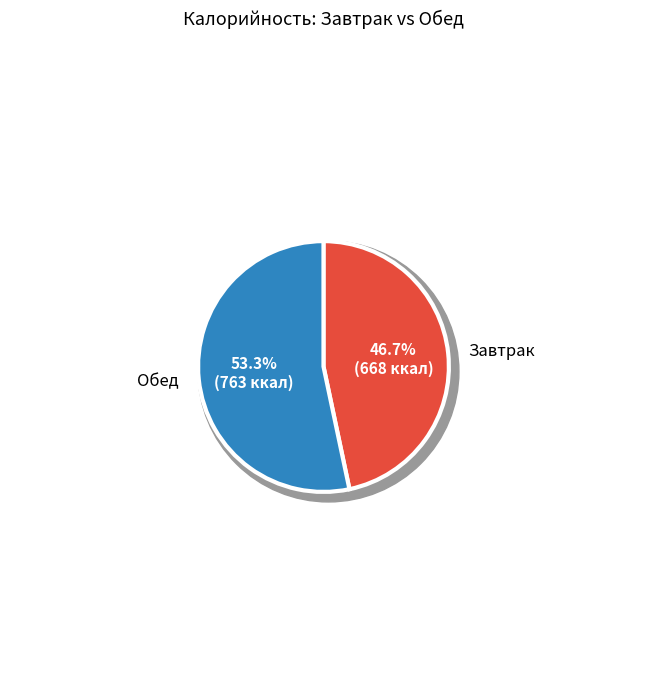

True or false: Блинчики accounts for 31% of the total.

False